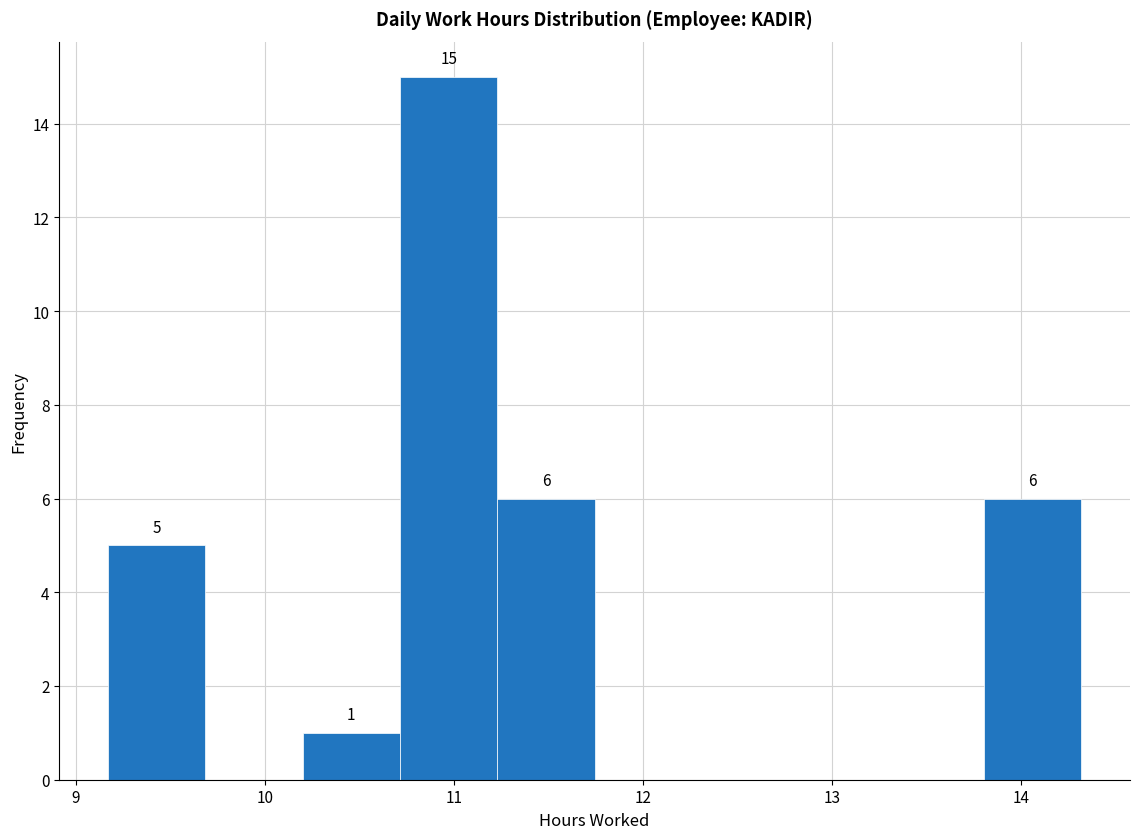

Over which range of the x-axis is the bar tallest?

10.7 to 11.2